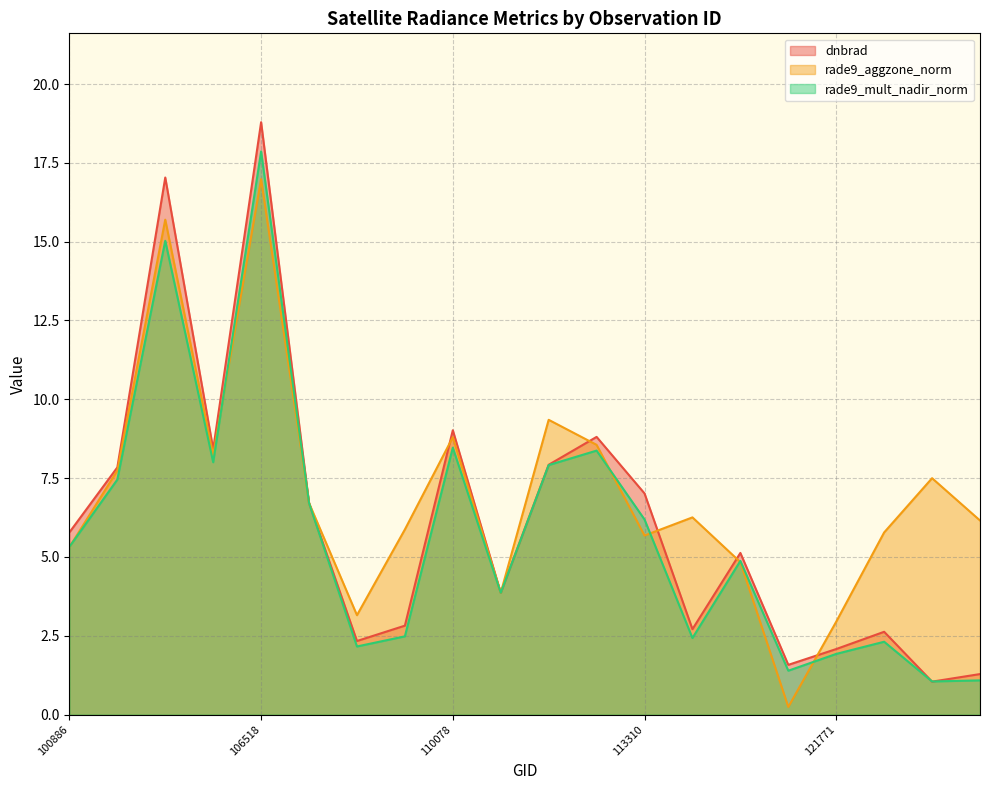

Reading right to left, what are all the values shown in this chart?

dnbrad: 122129=1.3	122118=1.0	121942=2.6	121771=2.1	115348=1.6	114757=5.1	113828=2.7	113310=7.0	113141=8.8	112799=7.9	110253=3.9	110078=9.0	107782=2.8	107613=2.3	107440=6.7	106518=18.8	103364=8.4	101518=17.0	101395=7.8	100886=5.8
rade9_aggzone_norm: 122129=6.2	122118=7.5	121942=5.8	121771=2.9	115348=0.2	114757=4.8	113828=6.3	113310=5.7	113141=8.6	112799=9.3	110253=3.9	110078=8.8	107782=5.9	107613=3.2	107440=6.7	106518=17.0	103364=8.2	101518=15.7	101395=7.7	100886=5.3
rade9_mult_nadir_norm: 122129=1.1	122118=1.1	121942=2.3	121771=1.9	115348=1.4	114757=4.9	113828=2.4	113310=6.2	113141=8.4	112799=7.9	110253=3.9	110078=8.5	107782=2.5	107613=2.2	107440=6.7	106518=17.9	103364=8.0	101518=15.0	101395=7.5	100886=5.3